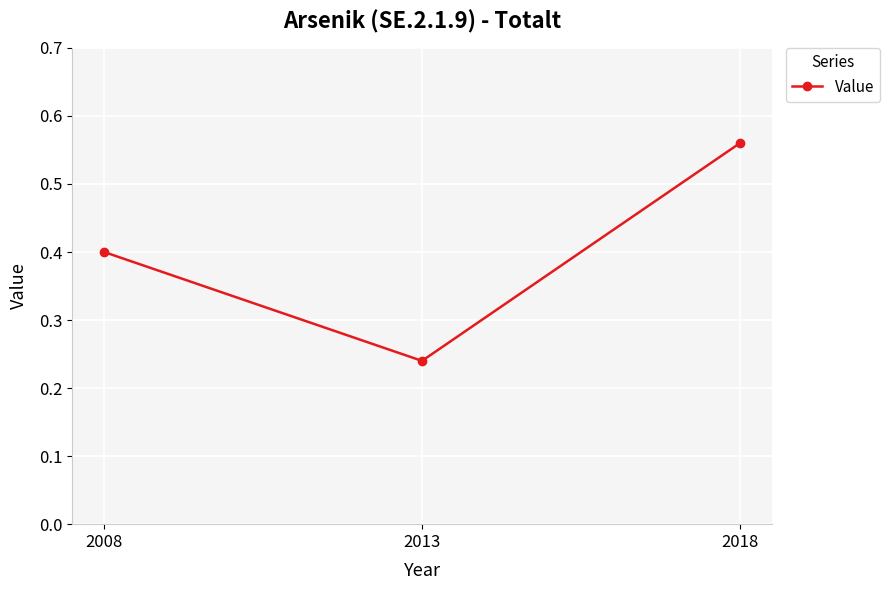

Rank the categories by value from highest to lowest.

2018, 2008, 2013